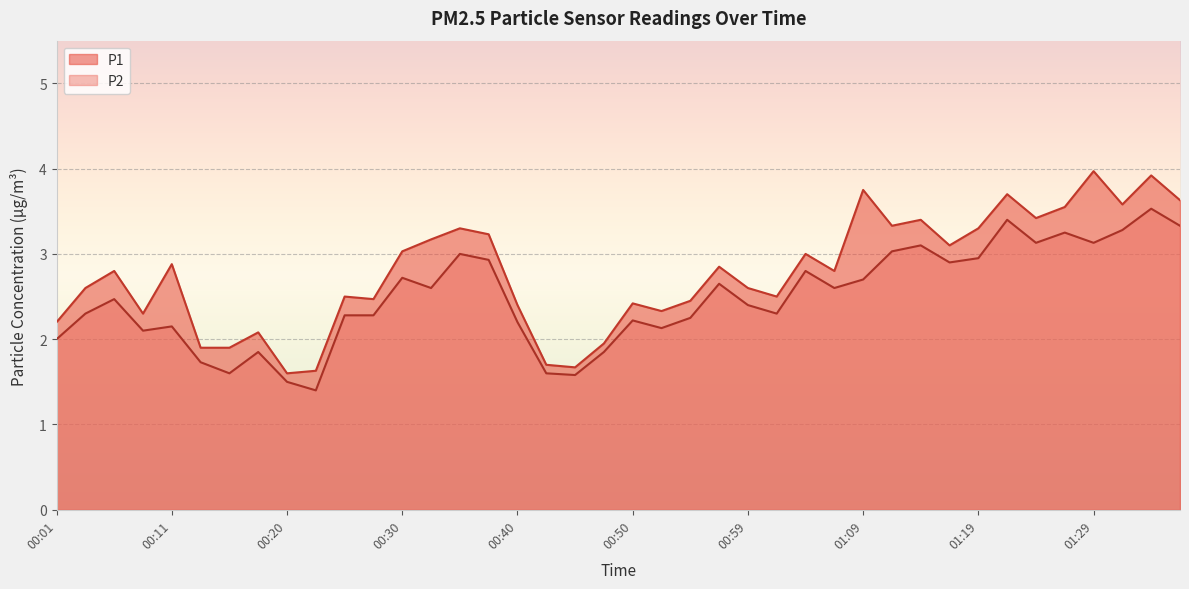

How many distinct data groups are displayed?

2